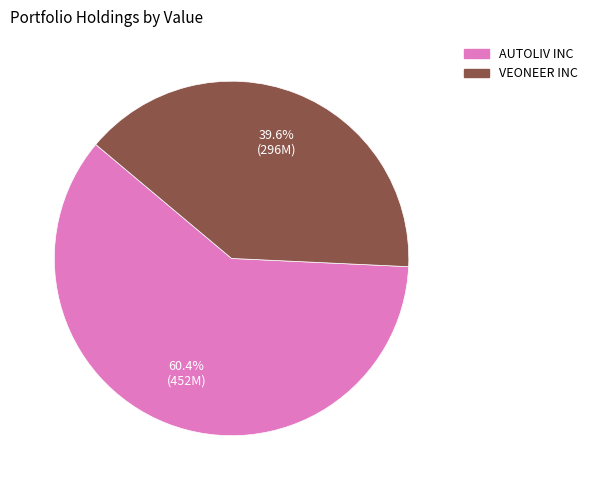

What portion of the pie excludes AUTOLIV INC?

39.6%